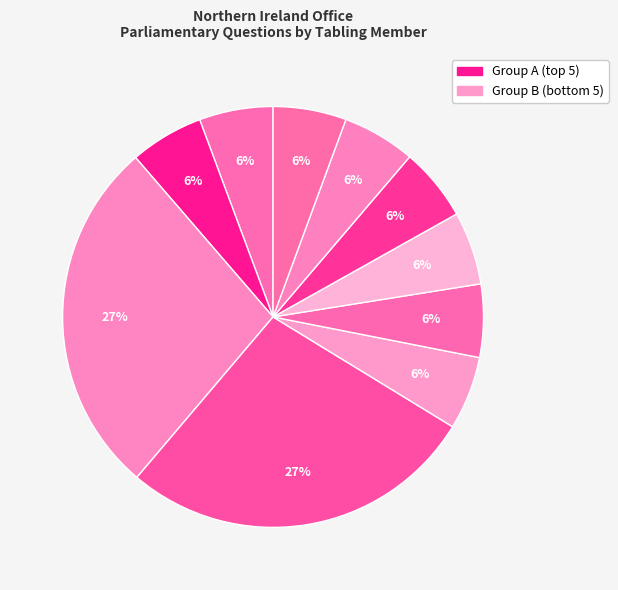

How many segments does this pie chart have?

10